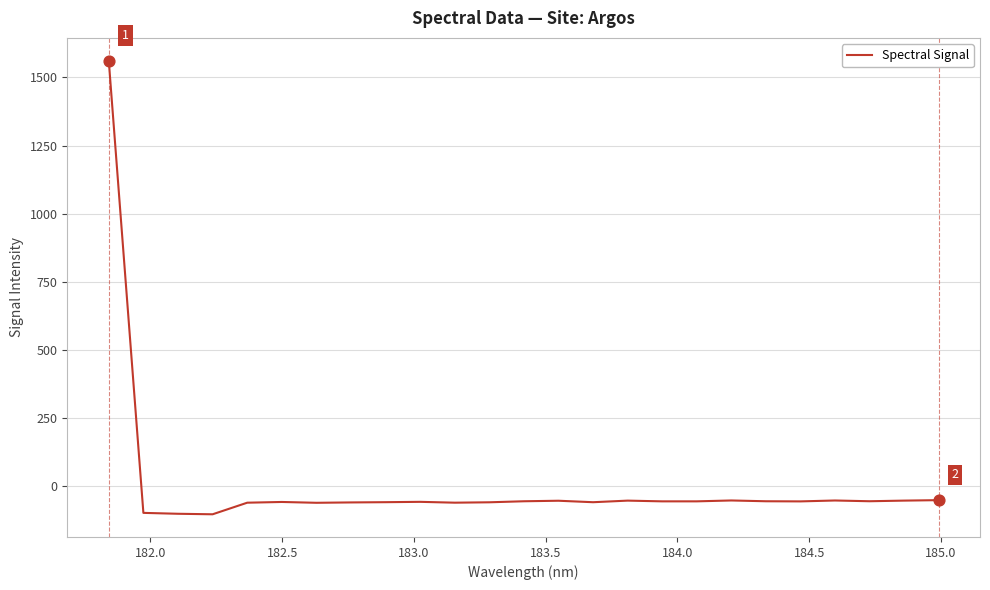

What is the maximum value shown in the chart?

1561.7